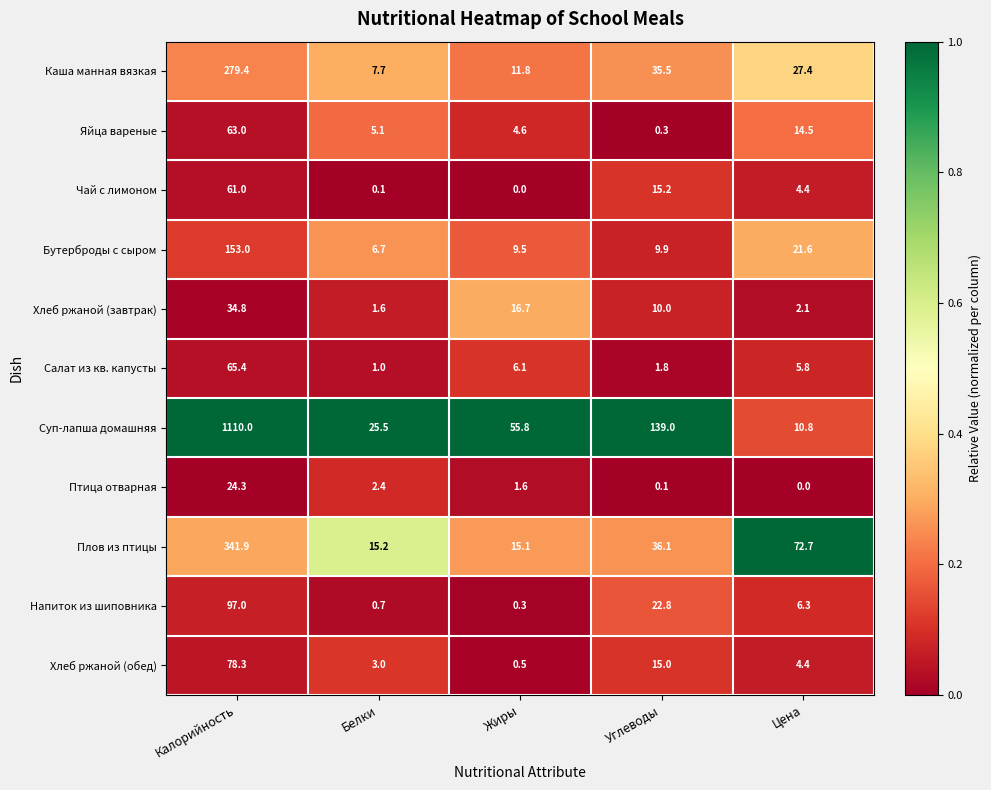

Which series has the widest spread of values?

Суп-лапша домашняя